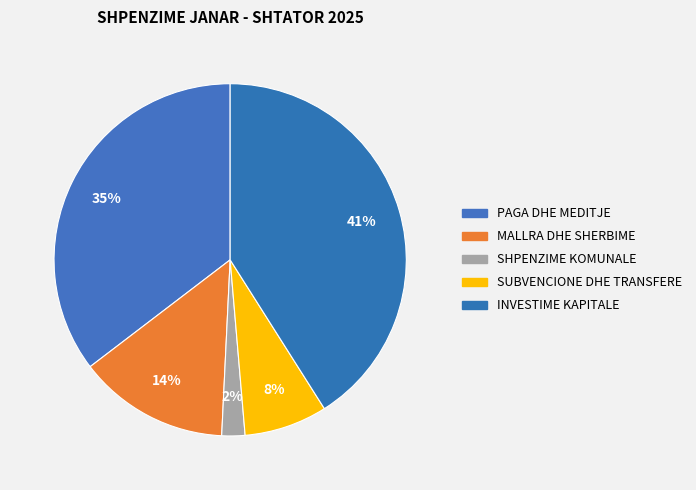

To the nearest percent, what is the combined percentage of SUBVENCIONE DHE TRANSFERE and SHPENZIME KOMUNALE?

10%